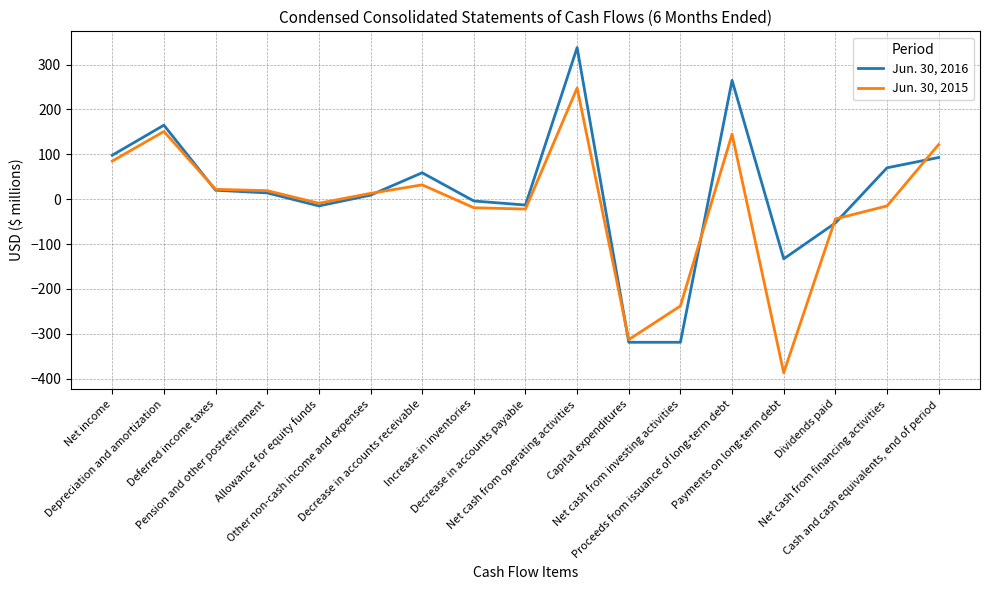

Does the chart display data point markers on the line(s)?

No